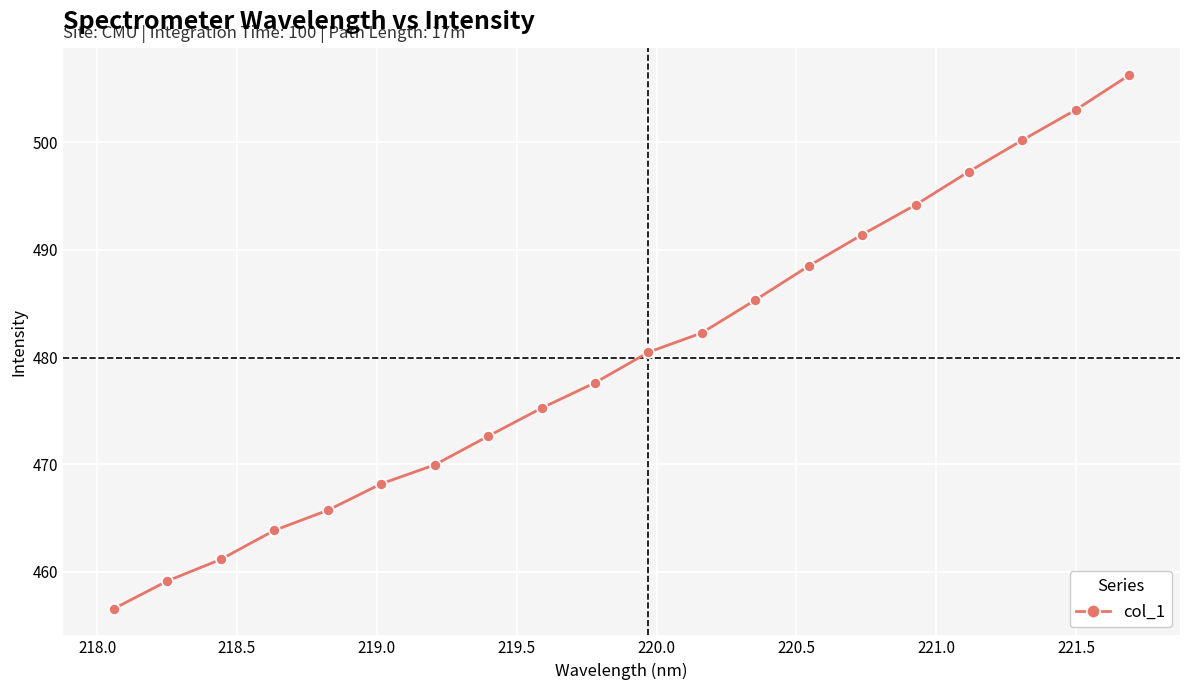

What is the value of the 20th point from the left?

506.3